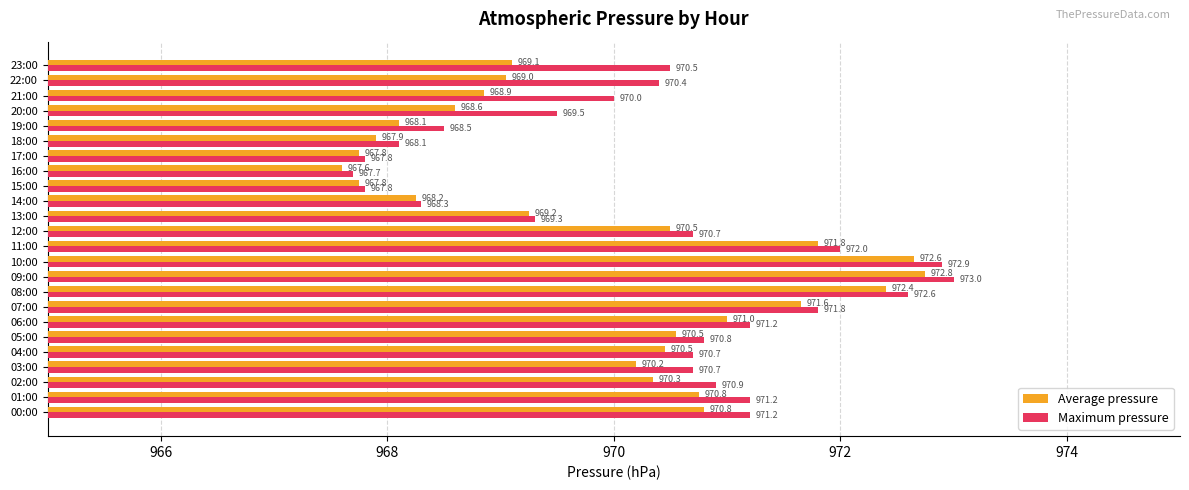

Between 01:00 and 10:00, which series saw the biggest shift?

Average pressure